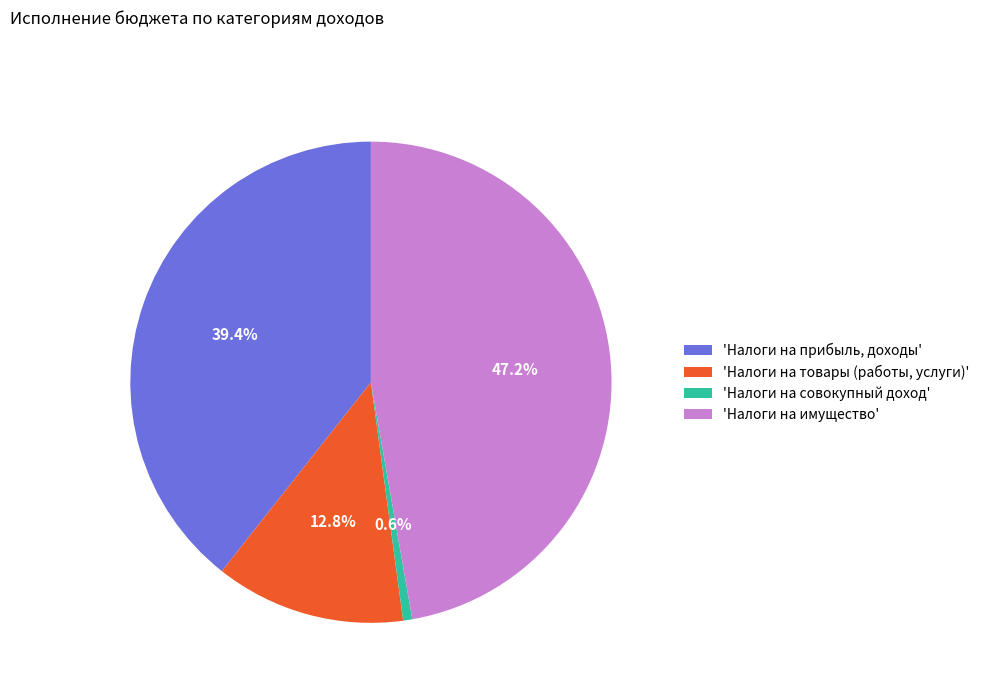

How many segments does this pie chart have?

4